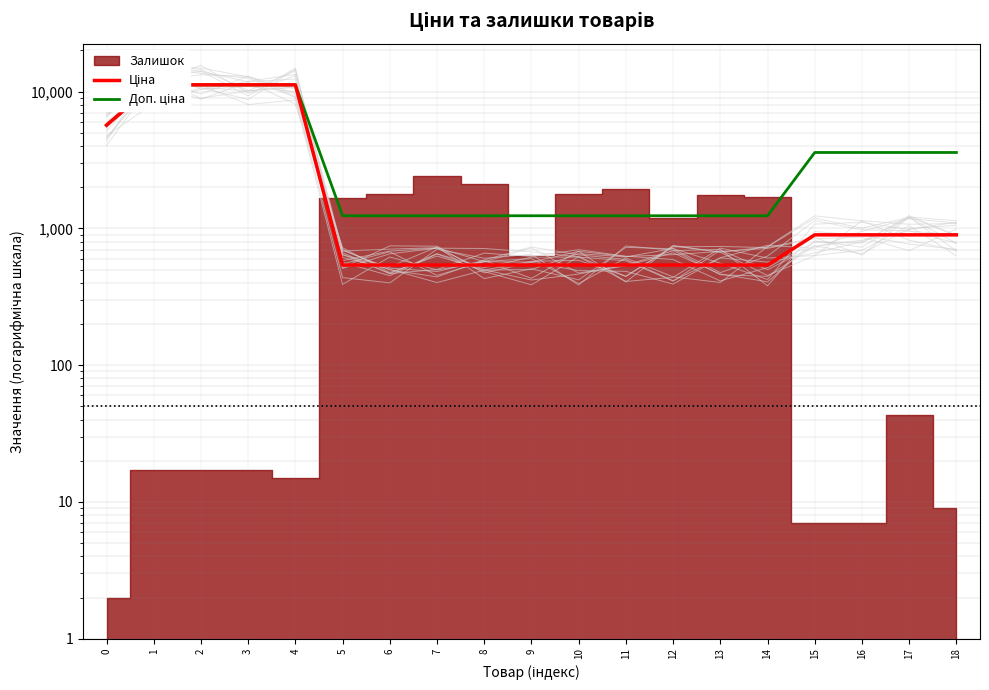

What is the maximum value for Доп. ціна?

11188.2